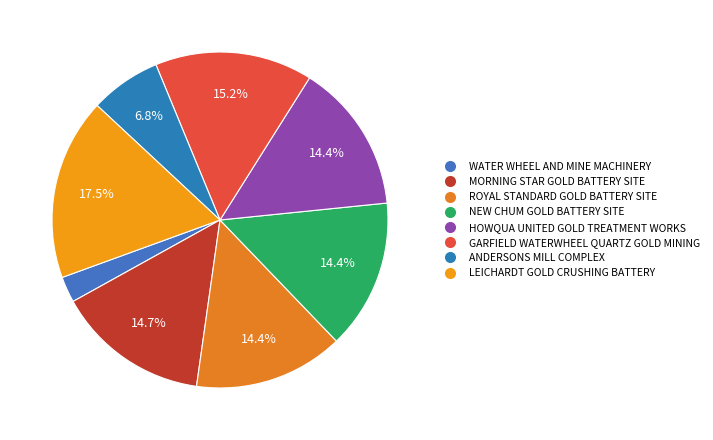

Which category has the biggest portion of the pie?

LEICHARDT GOLD CRUSHING BATTERY